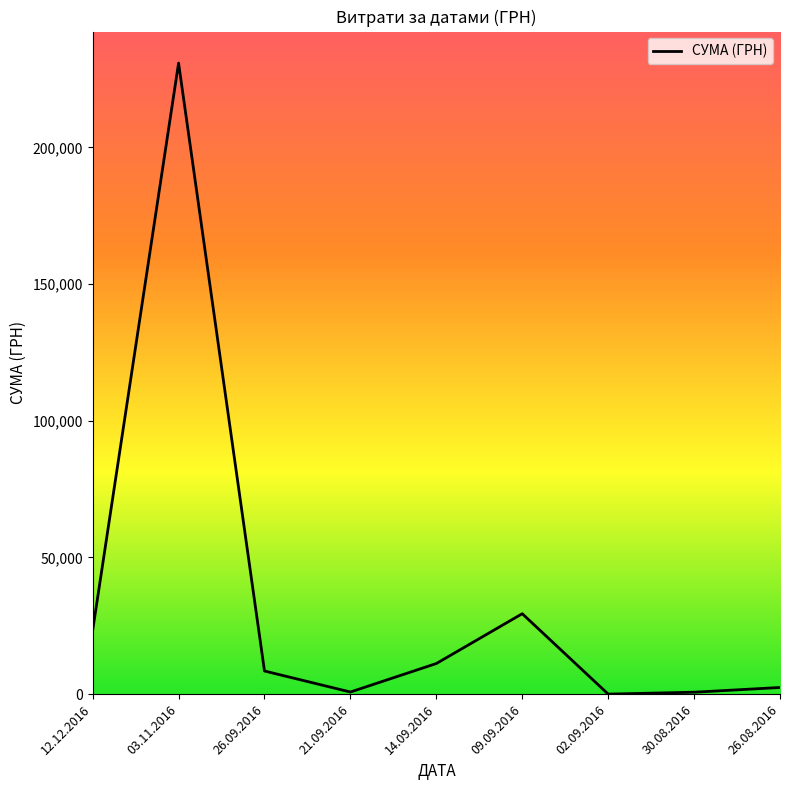

What is the greatest value displayed?

230842.2